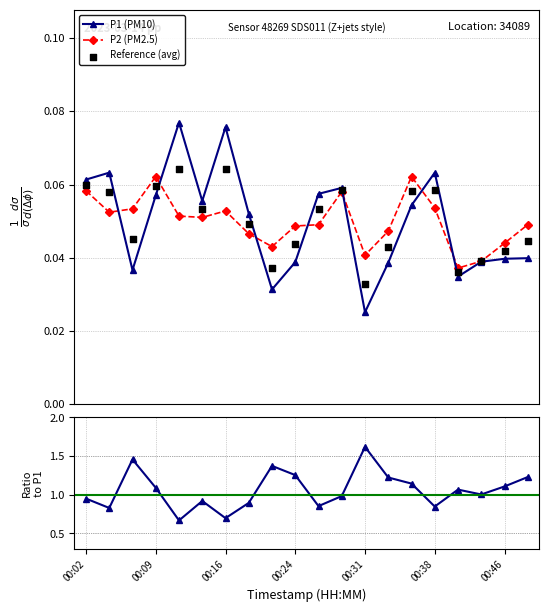

True or false: P1 (PM10) has more than 0 interior local peaks.

True